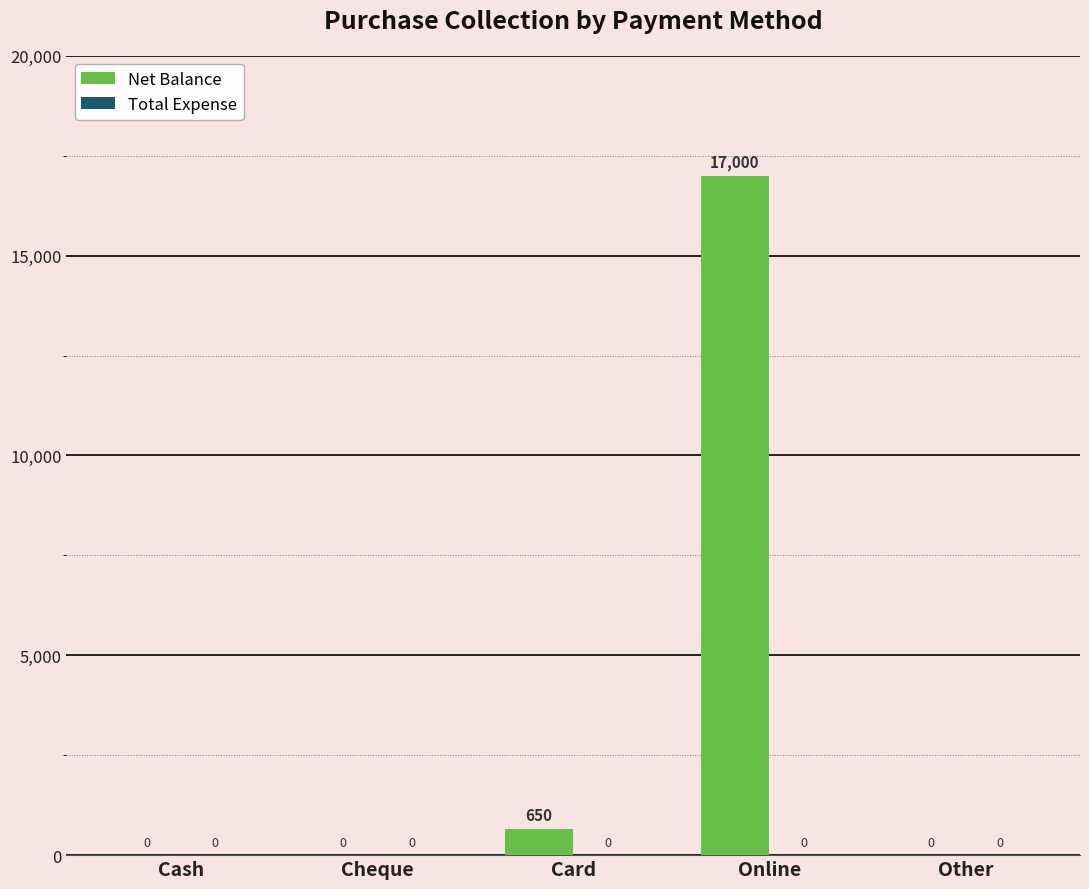

Reading left to right, list all the values displayed in this chart.

Cash=0	Cheque=0	Card=650	Online=17000	Other=0